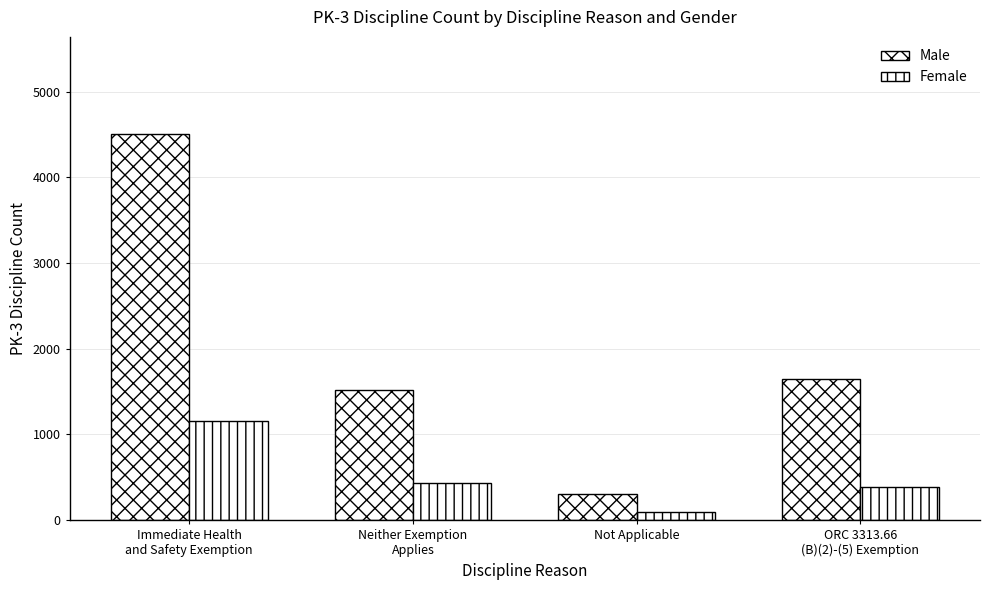

Rank the series by their maximum value, from highest to lowest.

Male, Female